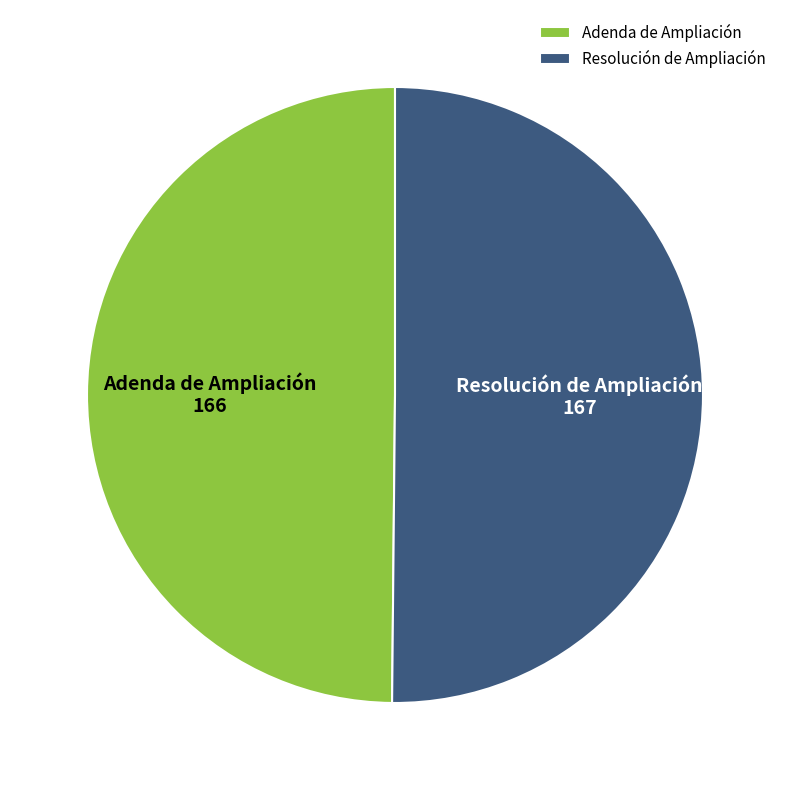

How many segments does this pie chart have?

2